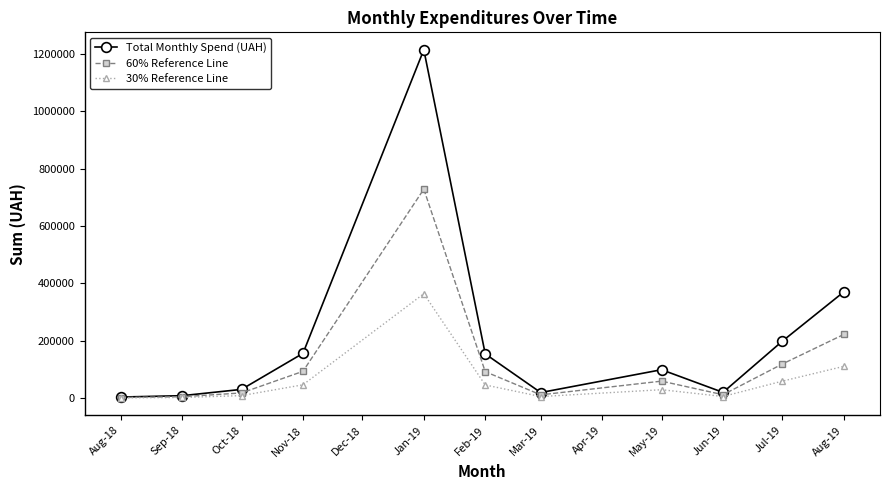

Rank the series by their maximum value, from lowest to highest.

30% Reference Line, 60% Reference Line, Total Monthly Spend (UAH)